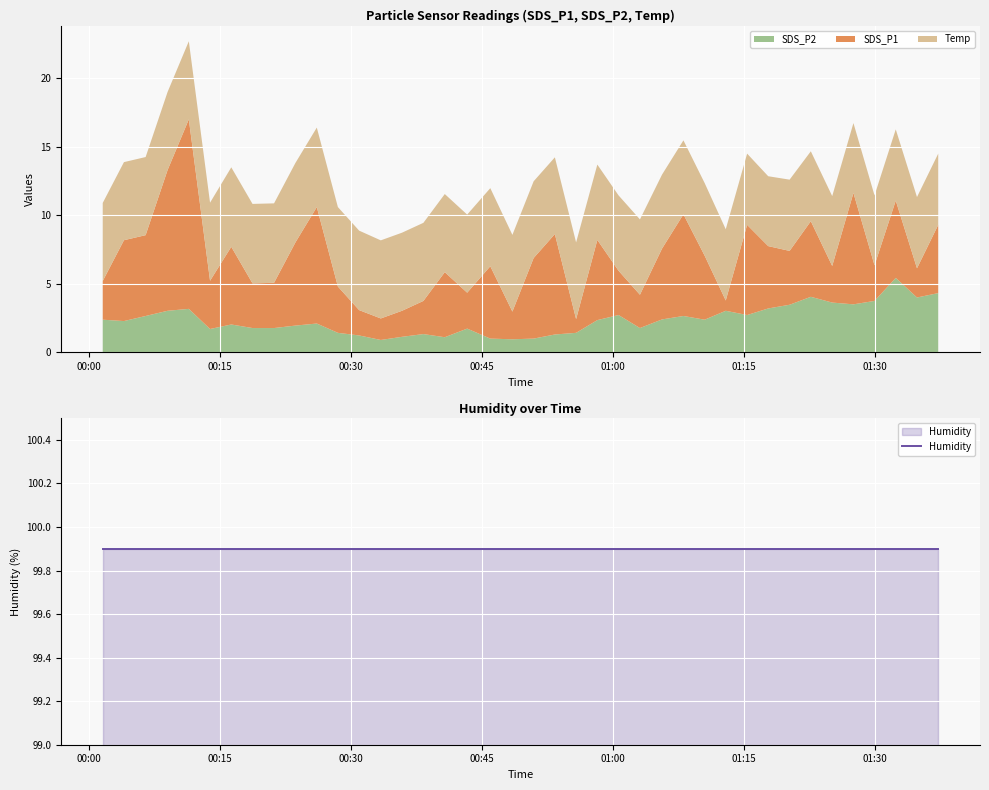

True or false: SDS_P1 has a value of 9.9 at 36.

False